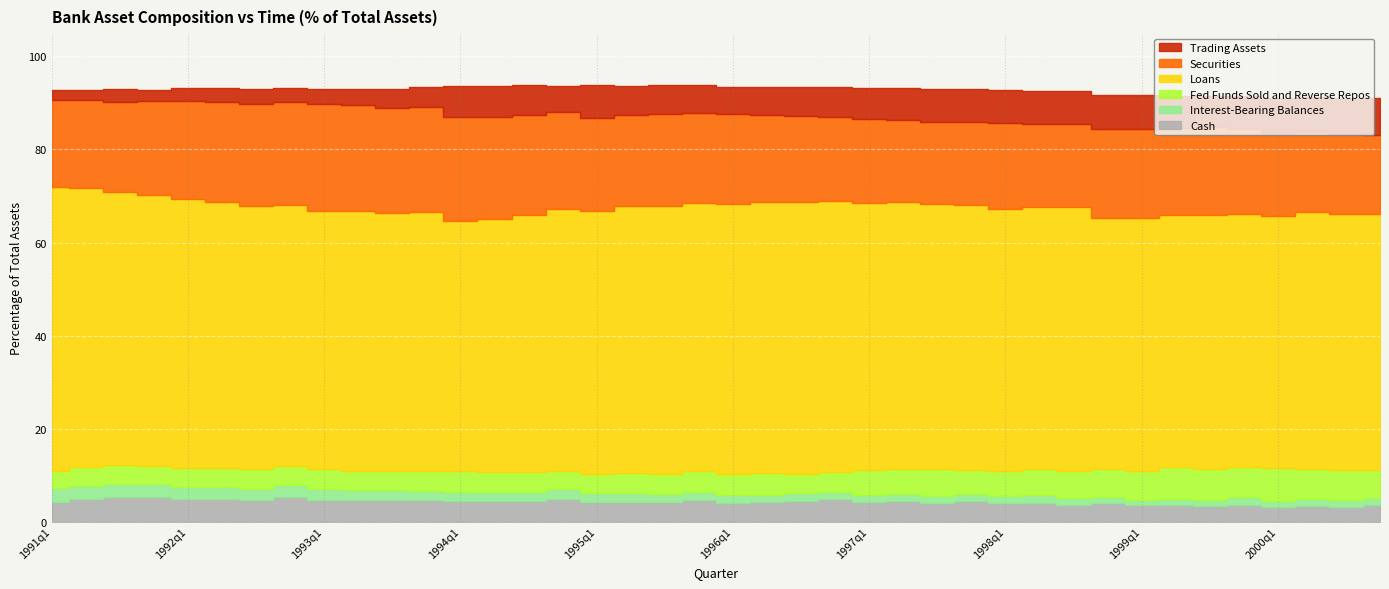

Reading left to right, transcribe all the data shown in this chart.

Cash: 1991q1=4.3	1991q2=4.8	1991q3=5.2	1991q4=5.3	1992q1=4.9	1992q2=4.9	1992q3=4.6	1992q4=5.3	1993q1=4.6	1993q2=4.6	1993q3=4.7	1993q4=4.7	1994q1=4.5	1994q2=4.5	1994q3=4.5	1994q4=4.8	1995q1=4.2	1995q2=4.3	1995q3=4.1	1995q4=4.8	1996q1=4.1	1996q2=4.3	1996q3=4.5	1996q4=4.8	1997q1=4.2	1997q2=4.4	1997q3=4.1	1997q4=4.4	1998q1=4.1	1998q2=4.1	1998q3=3.7	1998q4=4.0	1999q1=3.5	1999q2=3.5	1999q3=3.4	1999q4=3.7	2000q1=3.3	2000q2=3.4	2000q3=3.1	2000q4=3.5
Interest-Bearing Balances: 1991q1=2.9	1991q2=2.9	1991q3=2.8	1991q4=2.8	1992q1=2.7	1992q2=2.6	1992q3=2.4	1992q4=2.6	1993q1=2.3	1993q2=2.2	1993q3=2.1	1993q4=2.0	1994q1=1.9	1994q2=1.9	1994q3=2.0	1994q4=2.1	1995q1=1.8	1995q2=1.8	1995q3=1.7	1995q4=1.7	1996q1=1.6	1996q2=1.5	1996q3=1.6	1996q4=1.6	1997q1=1.6	1997q2=1.6	1997q3=1.5	1997q4=1.6	1998q1=1.4	1998q2=1.6	1998q3=1.4	1998q4=1.4	1999q1=1.3	1999q2=1.3	1999q3=1.4	1999q4=1.7	2000q1=1.3	2000q2=1.4	2000q3=1.5	2000q4=1.7
Fed Funds Sold and Reverse Repos: 1991q1=3.8	1991q2=3.9	1991q3=4.1	1991q4=3.8	1992q1=4.1	1992q2=4.0	1992q3=4.2	1992q4=4.1	1993q1=4.4	1993q2=4.2	1993q3=4.3	1993q4=4.2	1994q1=4.6	1994q2=4.2	1994q3=4.4	1994q4=3.9	1995q1=4.3	1995q2=4.3	1995q3=4.3	1995q4=4.4	1996q1=4.5	1996q2=4.6	1996q3=4.2	1996q4=4.2	1997q1=5.2	1997q2=5.3	1997q3=5.7	1997q4=5.2	1998q1=5.4	1998q2=5.6	1998q3=5.8	1998q4=5.9	1999q1=6.2	1999q2=6.9	1999q3=6.6	1999q4=6.5	2000q1=6.9	2000q2=6.6	2000q3=6.5	2000q4=6.0
Loans: 1991q1=60.9	1991q2=60.0	1991q3=58.6	1991q4=58.3	1992q1=57.7	1992q2=57.2	1992q3=56.6	1992q4=56.1	1993q1=55.5	1993q2=55.8	1993q3=55.4	1993q4=55.7	1994q1=53.7	1994q2=54.4	1994q3=55.2	1994q4=56.3	1995q1=56.3	1995q2=57.3	1995q3=57.7	1995q4=57.6	1996q1=58.1	1996q2=58.3	1996q3=58.5	1996q4=58.4	1997q1=57.5	1997q2=57.4	1997q3=57.2	1997q4=57.0	1998q1=56.4	1998q2=56.4	1998q3=56.6	1998q4=54.1	1999q1=54.3	1999q2=54.2	1999q3=54.6	1999q4=54.3	2000q1=54.3	2000q2=55.1	2000q3=55.0	2000q4=55.0
Securities: 1991q1=18.7	1991q2=19.0	1991q3=19.5	1991q4=20.3	1992q1=21.1	1992q2=21.5	1992q3=22.0	1992q4=22.3	1993q1=22.8	1993q2=22.7	1993q3=22.6	1993q4=22.6	1994q1=22.3	1994q2=21.9	1994q3=21.4	1994q4=20.9	1995q1=20.1	1995q2=19.7	1995q3=19.8	1995q4=19.3	1996q1=19.3	1996q2=18.8	1996q3=18.5	1996q4=18.0	1997q1=18.0	1997q2=17.6	1997q3=17.5	1997q4=17.8	1998q1=18.3	1998q2=17.9	1998q3=18.0	1998q4=19.0	1999q1=19.2	1999q2=18.6	1999q3=18.9	1999q4=18.3	2000q1=17.8	2000q2=17.2	2000q3=17.1	2000q4=17.0
Trading Assets: 1991q1=2.1	1991q2=2.3	1991q3=2.7	1991q4=2.4	1992q1=2.8	1992q2=3.1	1992q3=3.2	1992q4=2.8	1993q1=3.3	1993q2=3.6	1993q3=4.0	1993q4=4.2	1994q1=6.7	1994q2=6.8	1994q3=6.3	1994q4=5.6	1995q1=7.1	1995q2=6.2	1995q3=6.1	1995q4=6.1	1996q1=5.9	1996q2=5.9	1996q3=6.2	1996q4=6.3	1997q1=6.6	1997q2=6.8	1997q3=7.2	1997q4=7.0	1998q1=7.2	1998q2=7.0	1998q3=7.0	1998q4=7.3	1999q1=7.2	1999q2=6.9	1999q3=6.7	1999q4=7.0	2000q1=7.6	2000q2=7.4	2000q3=7.7	2000q4=7.8